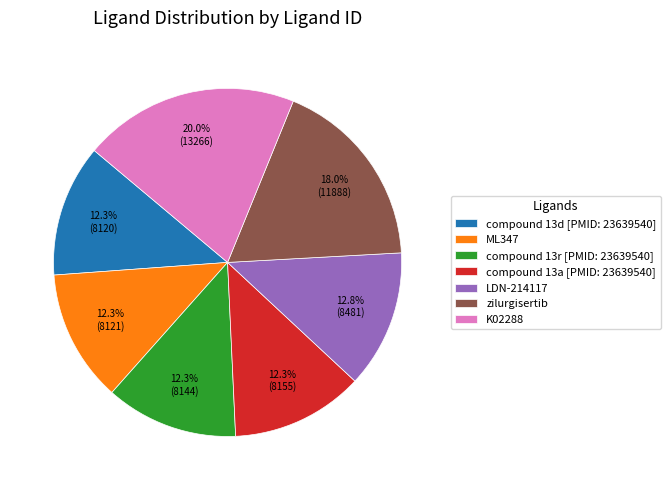

Which category has the biggest portion of the pie?

K02288